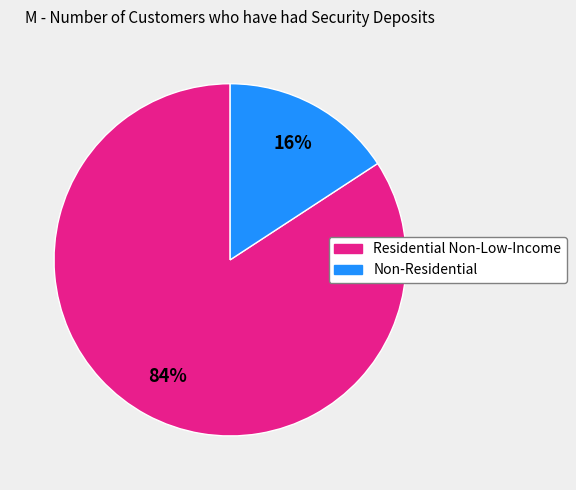

To the nearest percent, what is the average slice percentage?

50%